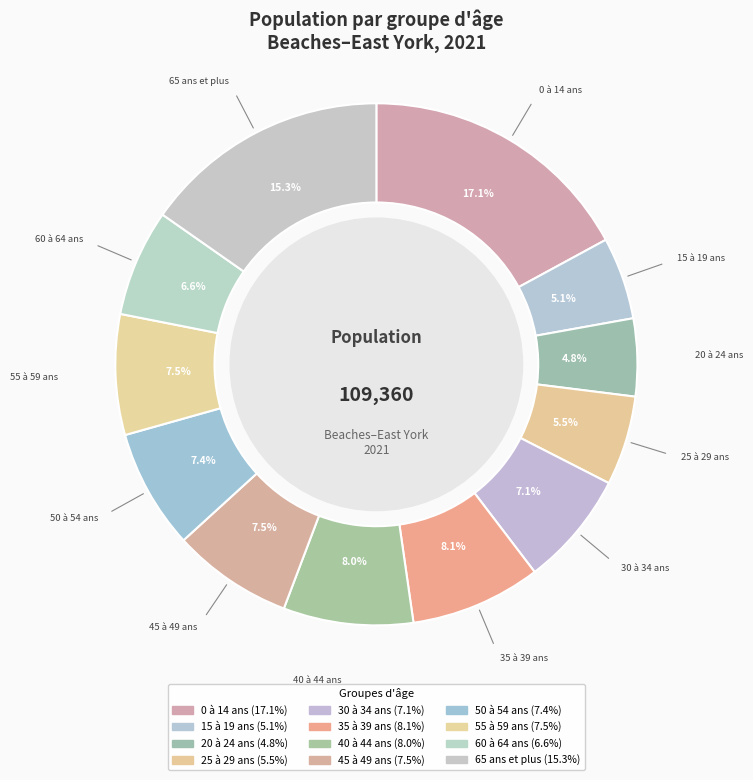

Approximately how many times larger is the value at 55 à 59 ans compared to 20 à 24 ans?

1.6